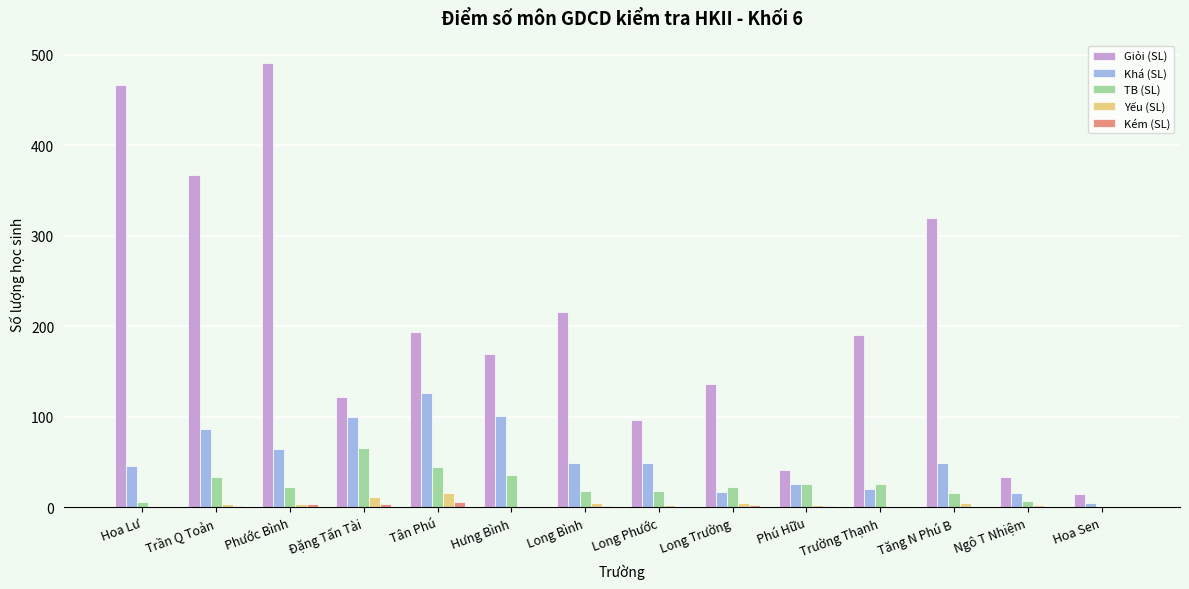

What are all the series names shown in the legend?

Giỏi (SL), Khá (SL), TB (SL), Yếu (SL), Kém (SL)